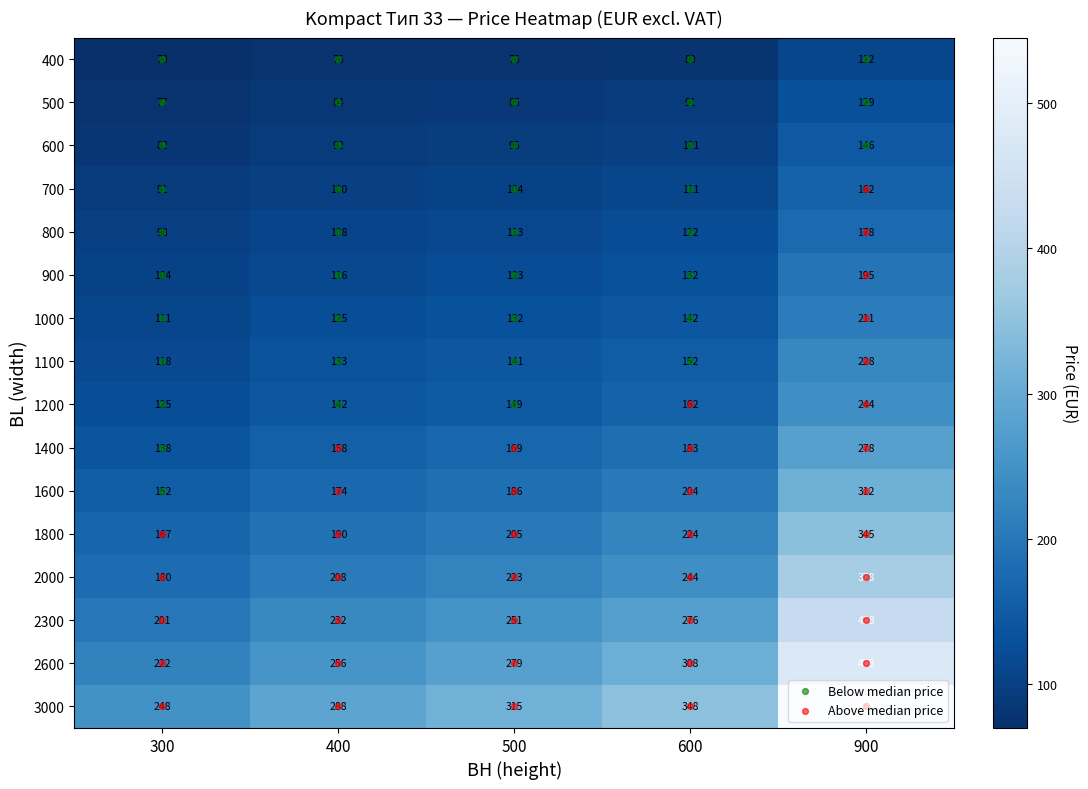

List the labels in order of 2600 value, smallest first.

300, 400, 500, 600, 900